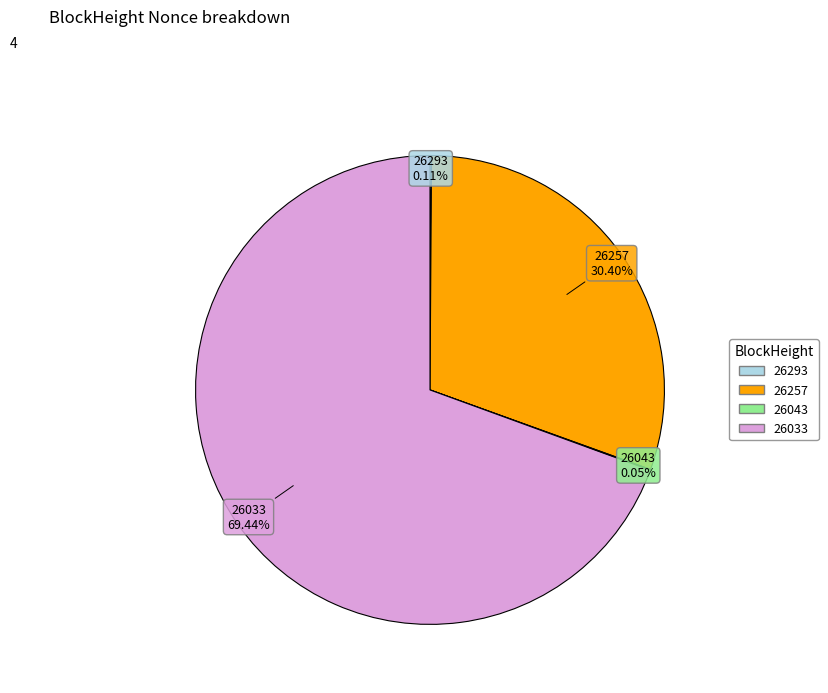

Which category accounts for the majority?

26033